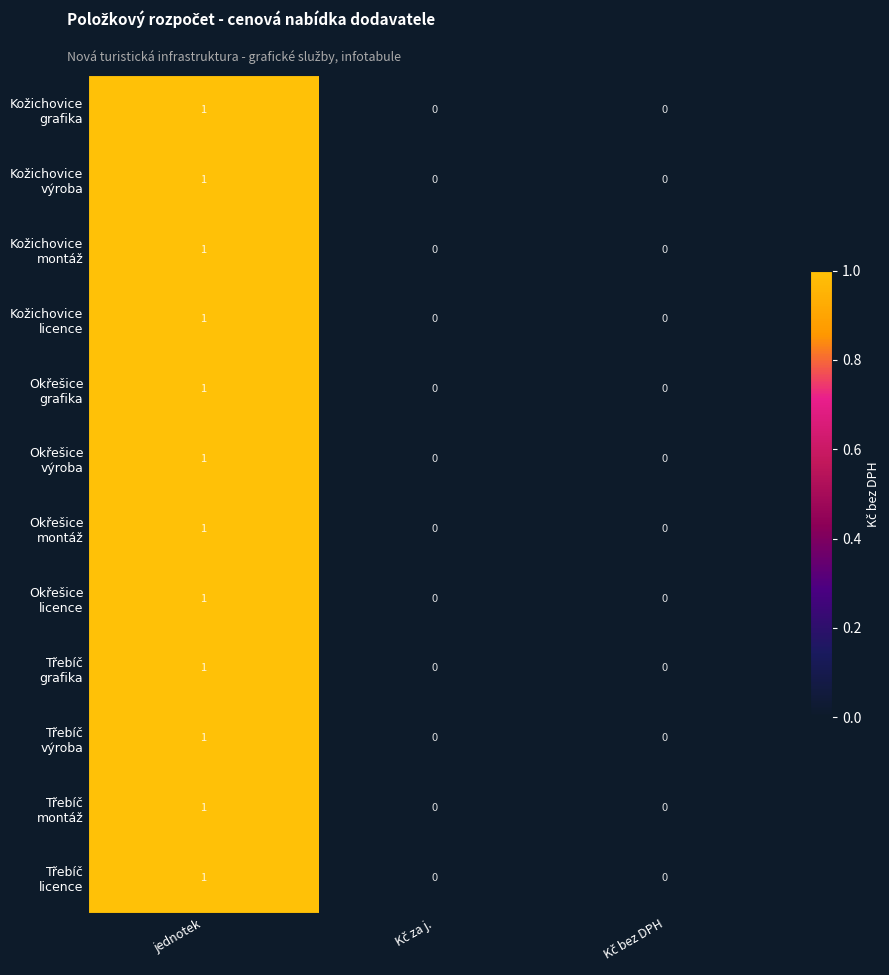

At which category is the sum across all series the highest?

jednotek